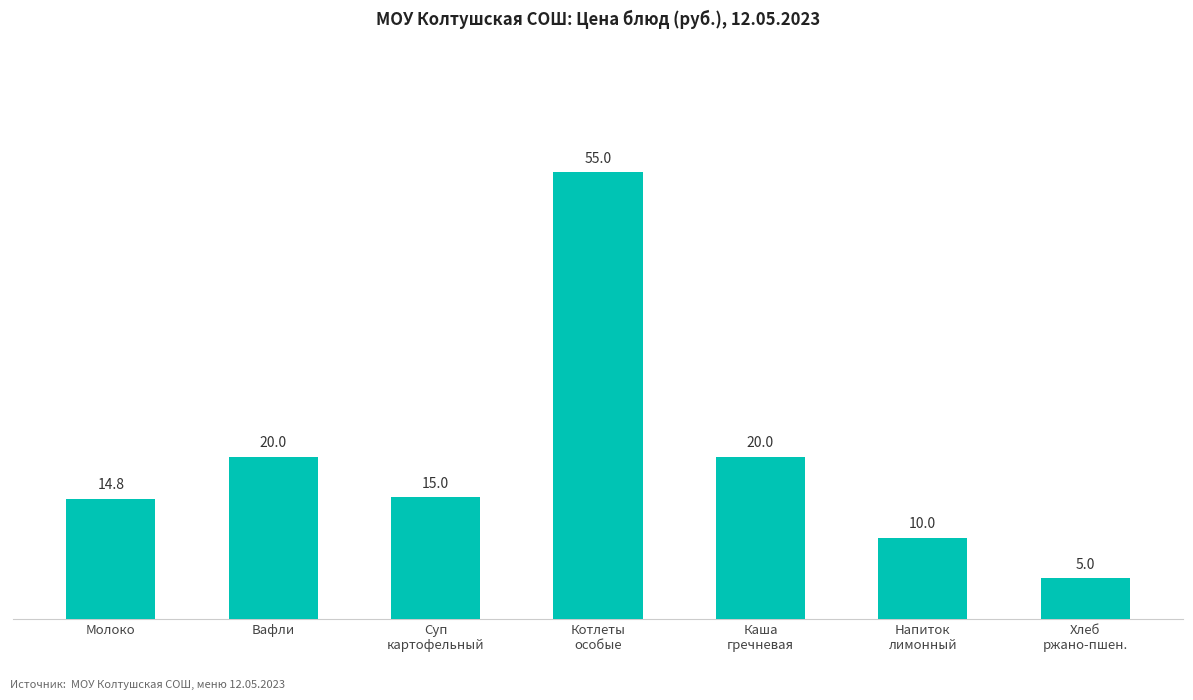

Reading left to right, transcribe all the data shown in this chart.

14.8	20.0	15.0	55.0	20.0	10.0	5.0